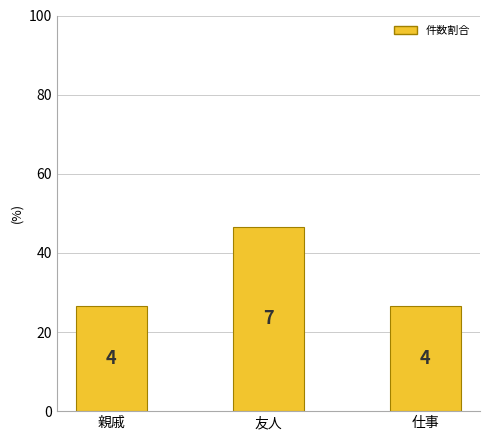

At which category does the chart reach its minimum across all series?

親戚